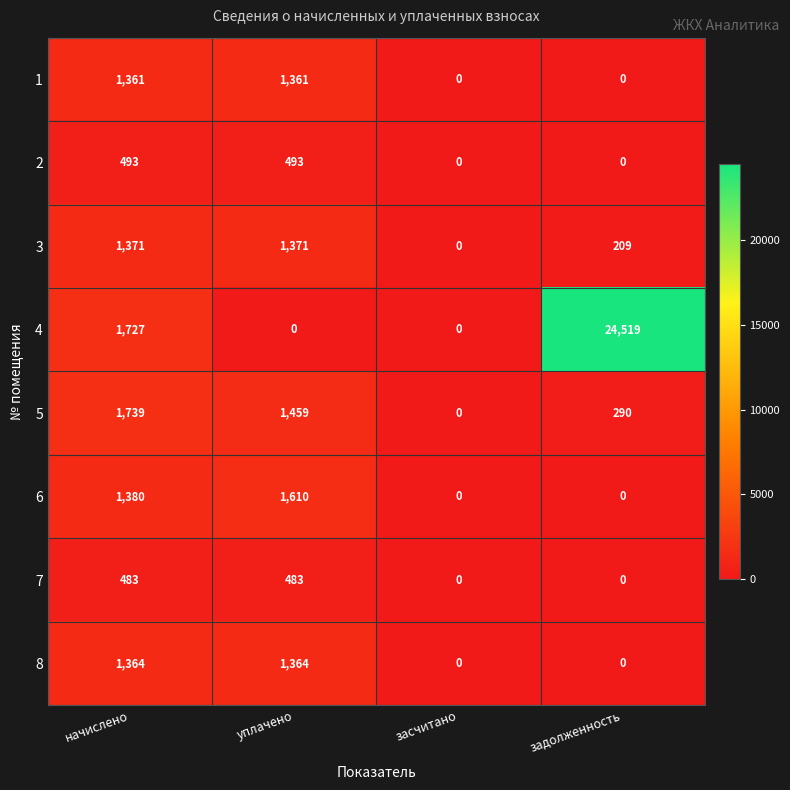

Which category has the highest value across all series?

задолженность